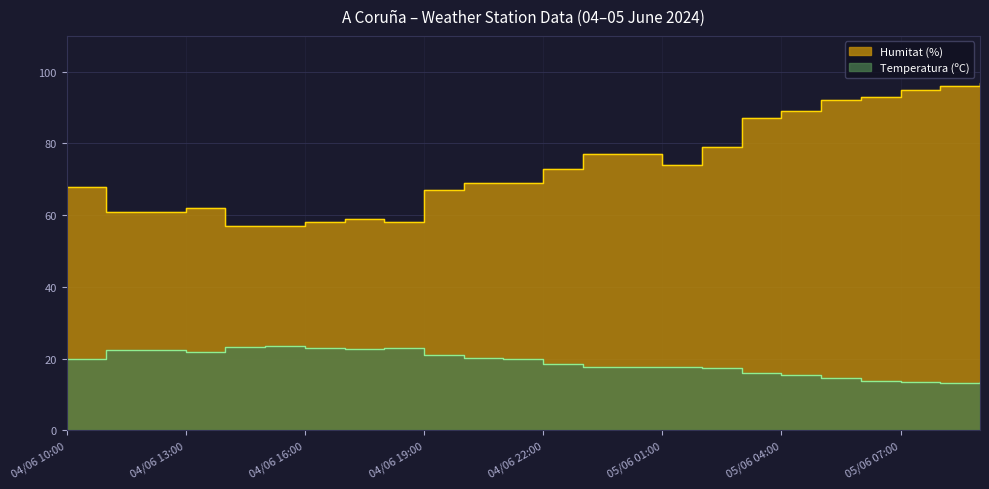

At how many categories does at least one series exceed 93?

3